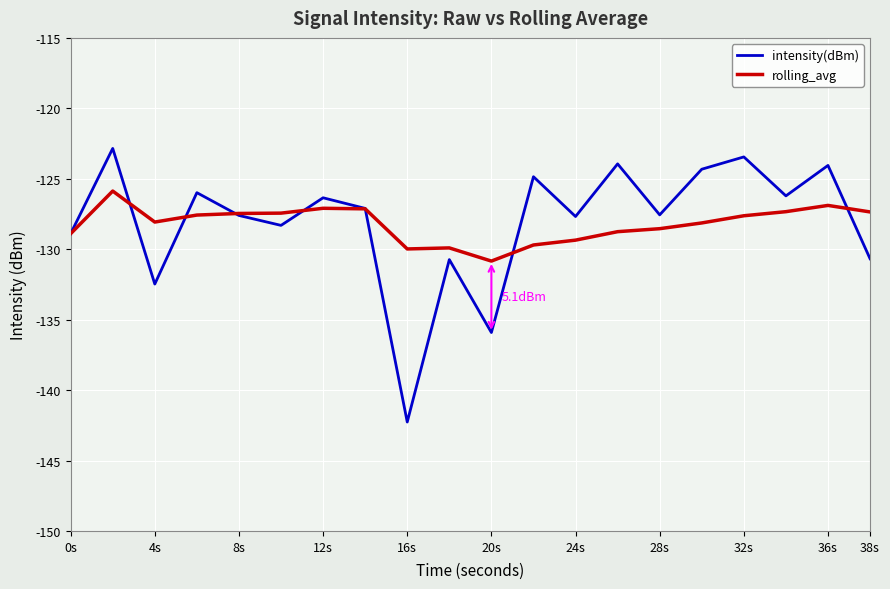

What is the lowest value of the intensity(dBm) series?

-142.3